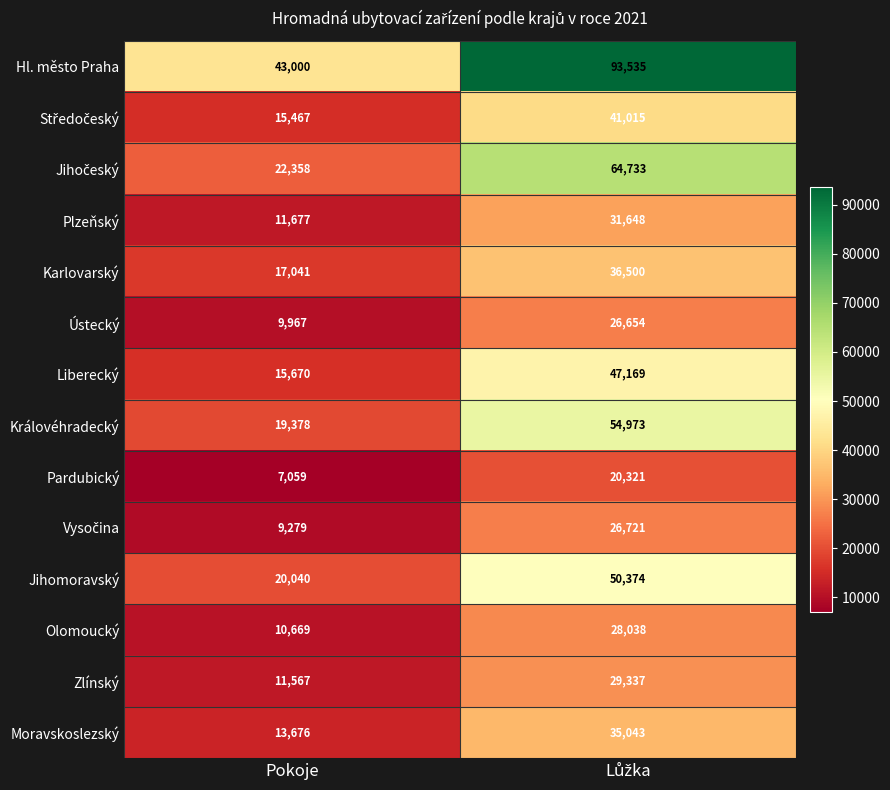

What is the greatest value displayed?

93535